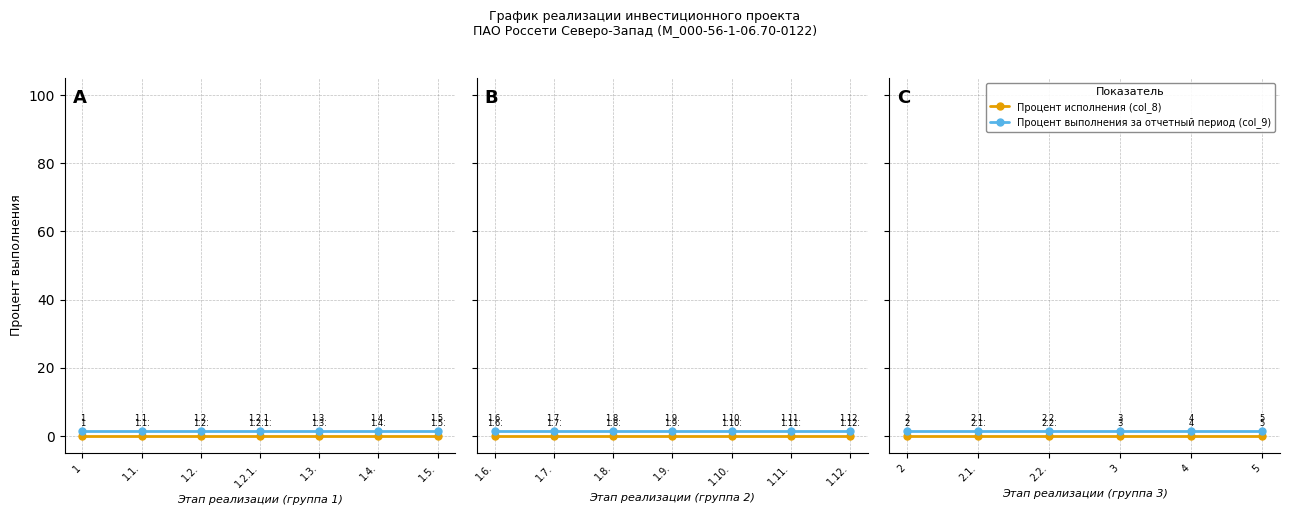

Which series has the largest total across all categories?

Процент выполнения за отчетный период (col_9)